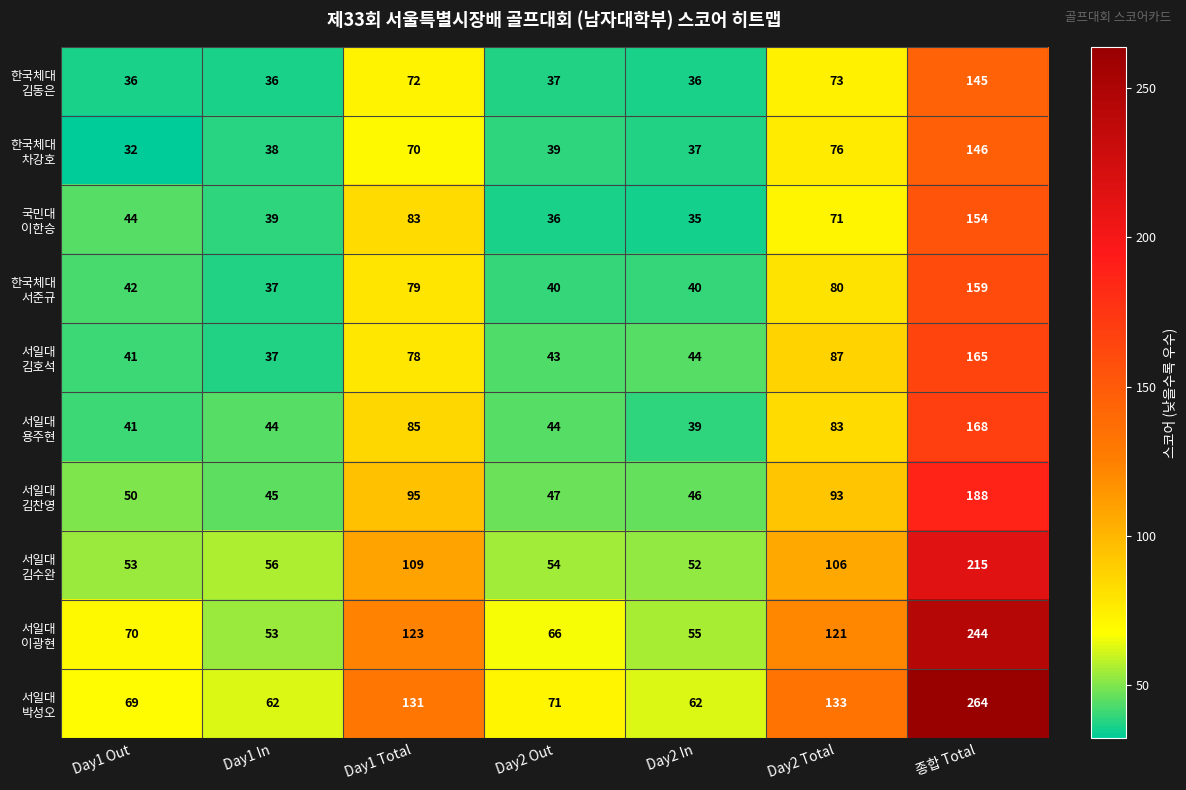

At how many categories does at least one series exceed 91?

3